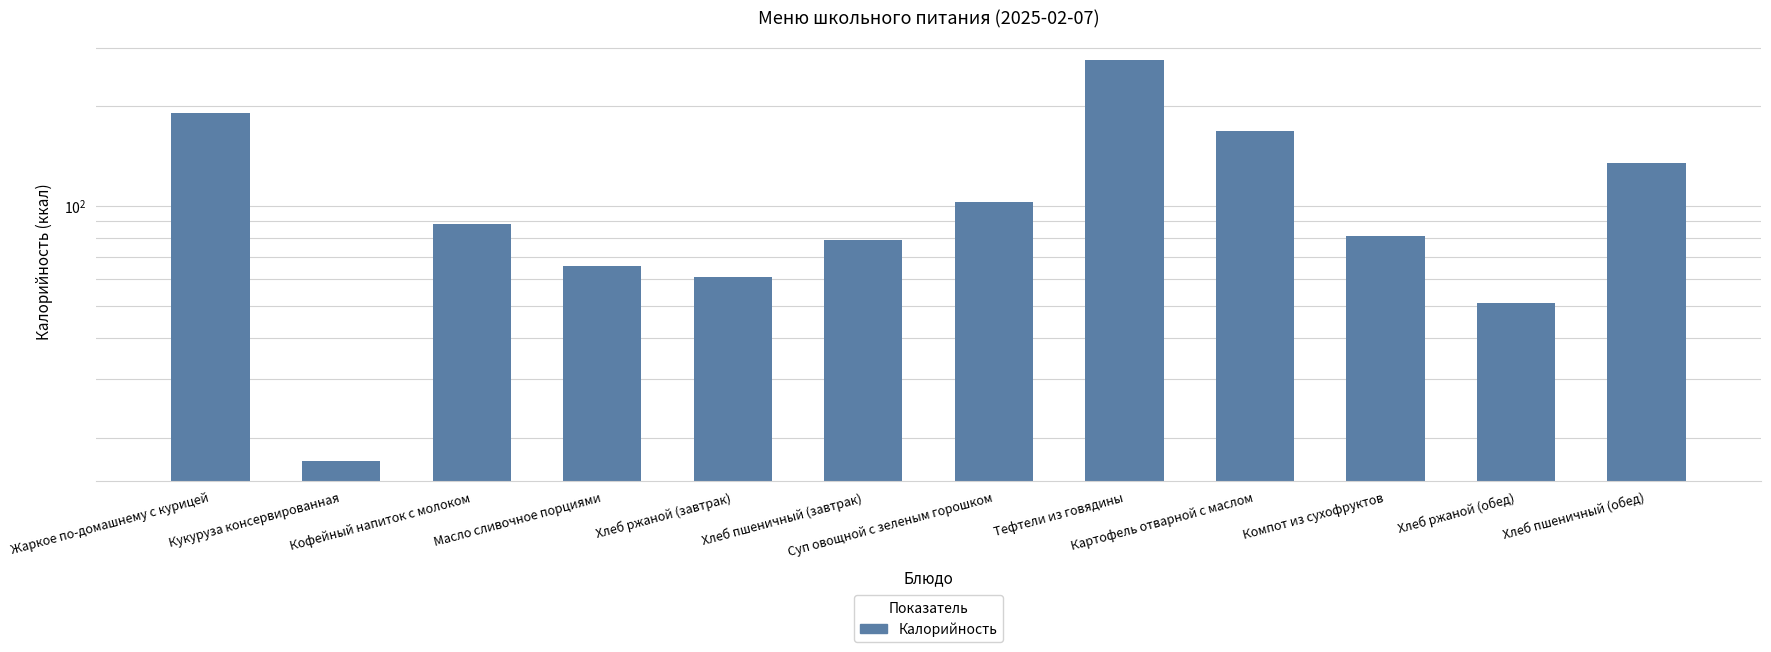

What is the label of the 11th bar from the right?

Кукуруза консервированная